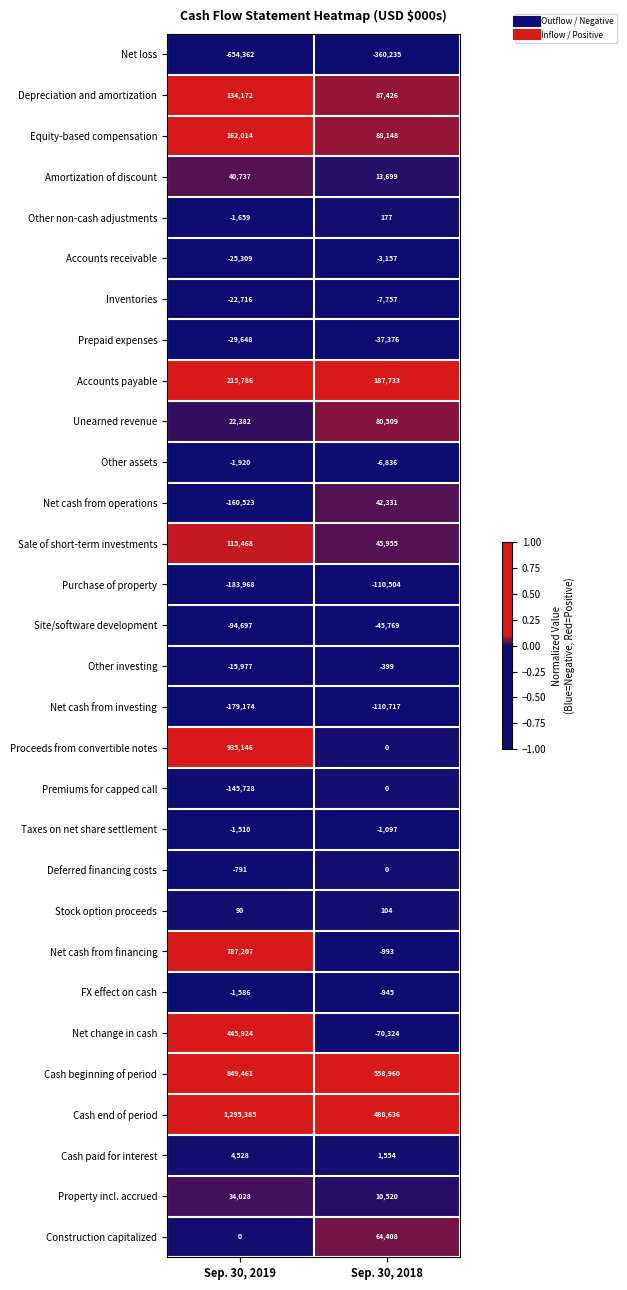

What is the difference between the maximum and minimum values in the Sale of short-term investments series?

69513